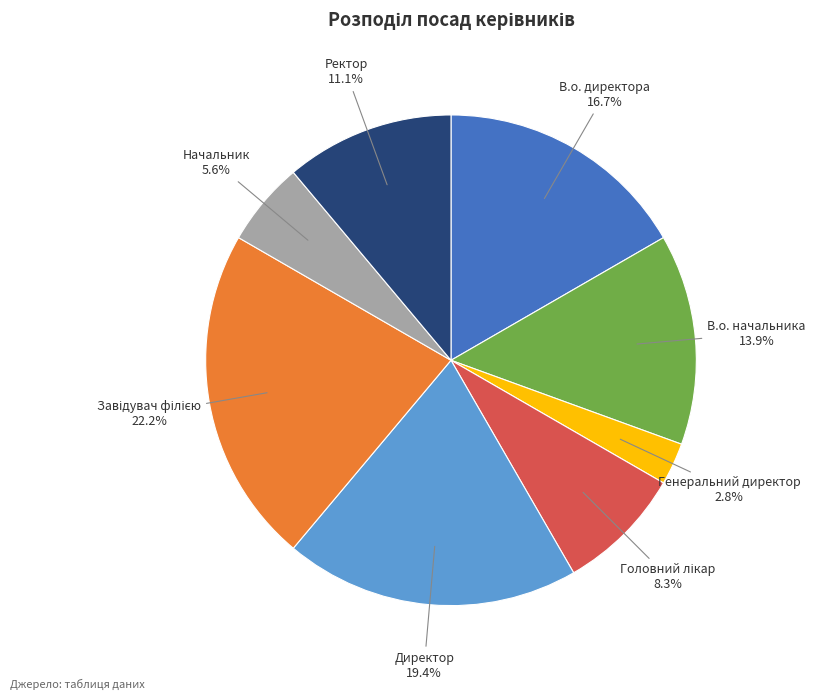

Is it true that В.о. начальника is 4% of the pie?

False